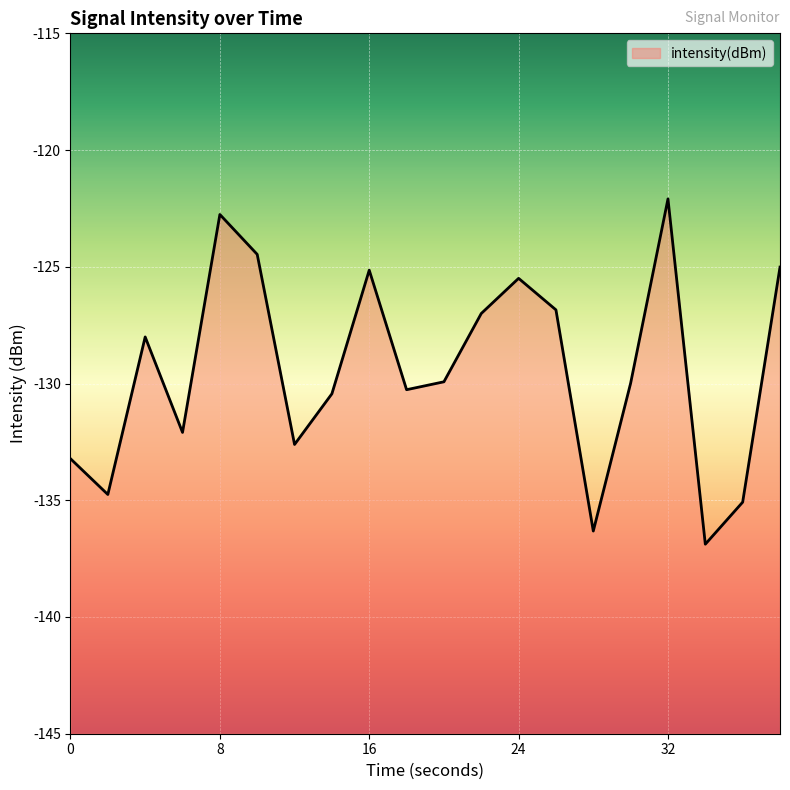

How many points are higher than both their immediate neighbors (excluding endpoints)?

5